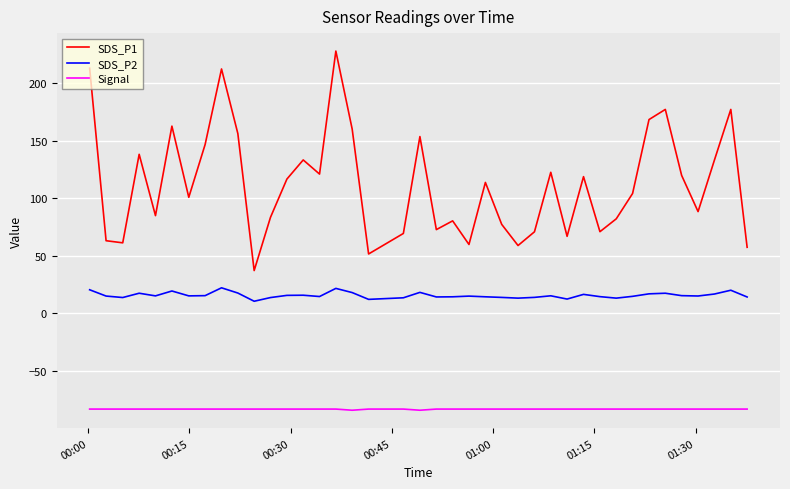

Which series has the widest spread of values?

SDS_P1